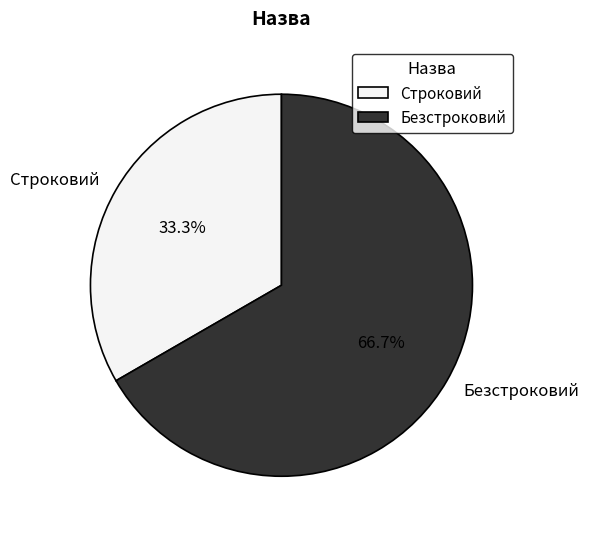

Is there a majority slice in this chart?

Yes